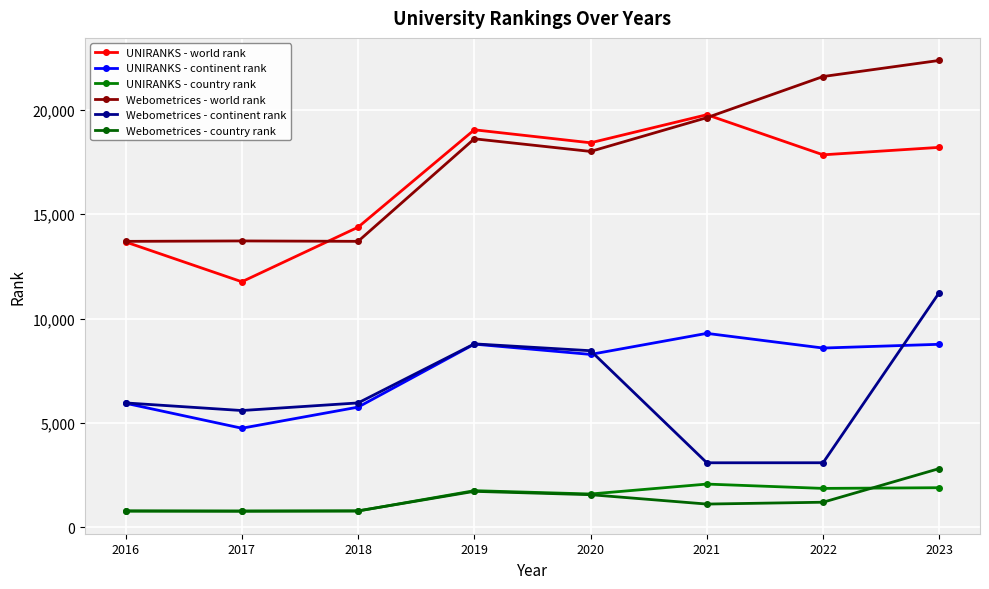

What is the sum of all UNIRANKS - world rank values?

133086